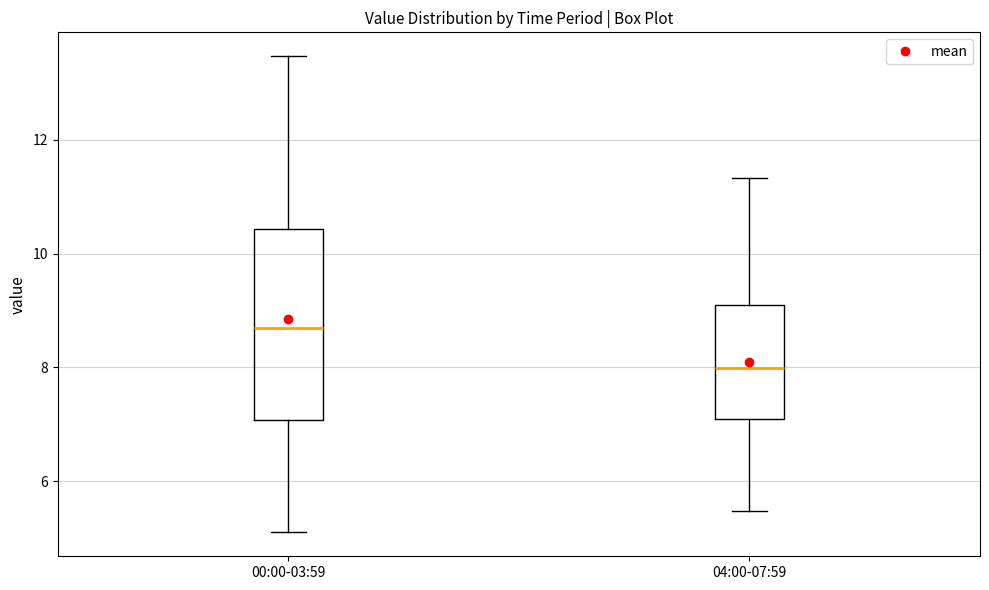

Reading left to right, read every box against the y-axis: the position of its median line, the range the box covers, and the ends of its whiskers. The values are not printed on the chart, so give them approximately, as read against the axis.

00:00-03:59: median 8.8, box 7.0 to 10.4, whiskers 5.2 to 13.4
04:00-07:59: median 8.0, box 7.2 to 9.0, whiskers 5.4 to 11.4